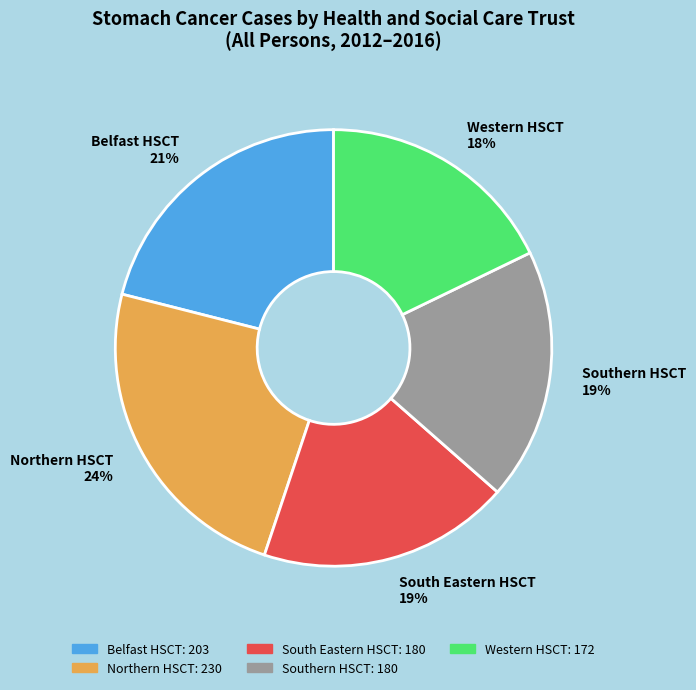

Which category has the biggest portion of the pie?

Northern HSCT